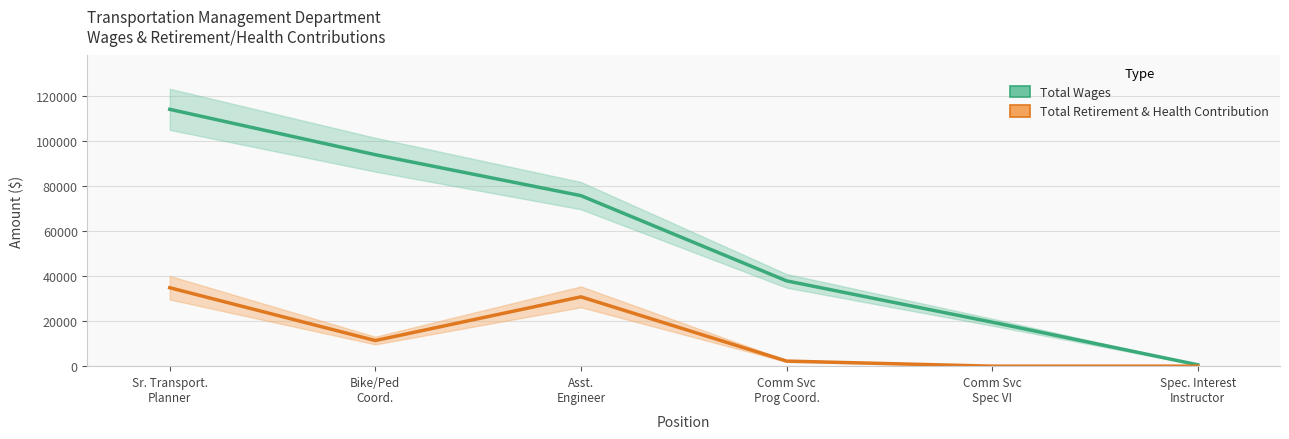

Reading left to right, transcribe all the data shown in this chart.

Total Wages: 113948	93810	75649	37851	19517	615
Total Retirement & Health Contribution: 34805	11365	30759	2253	0	0